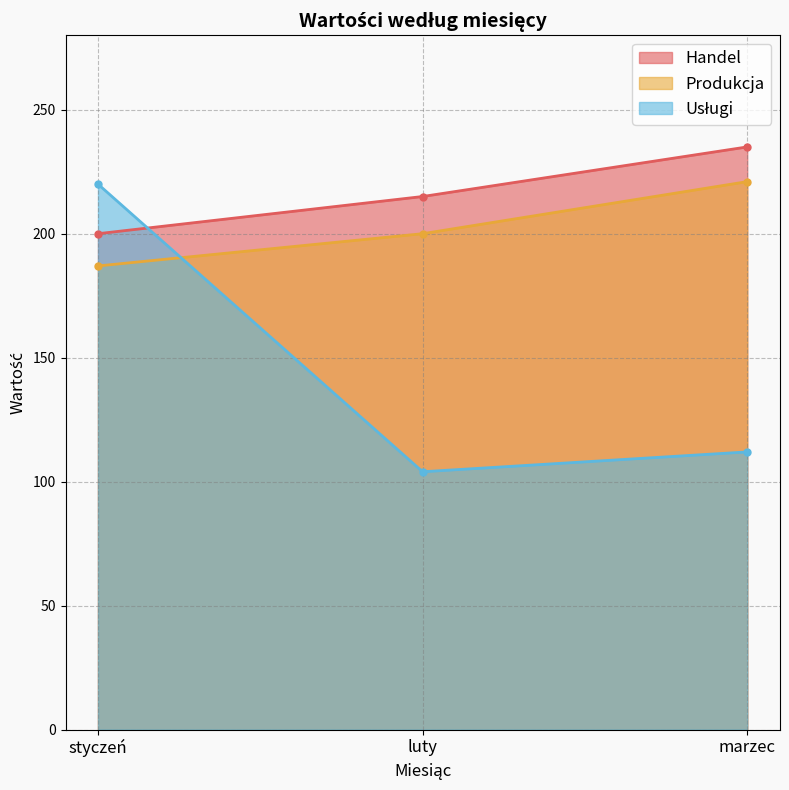

What is the value of the Produkcja point at the 1st from the left?

187